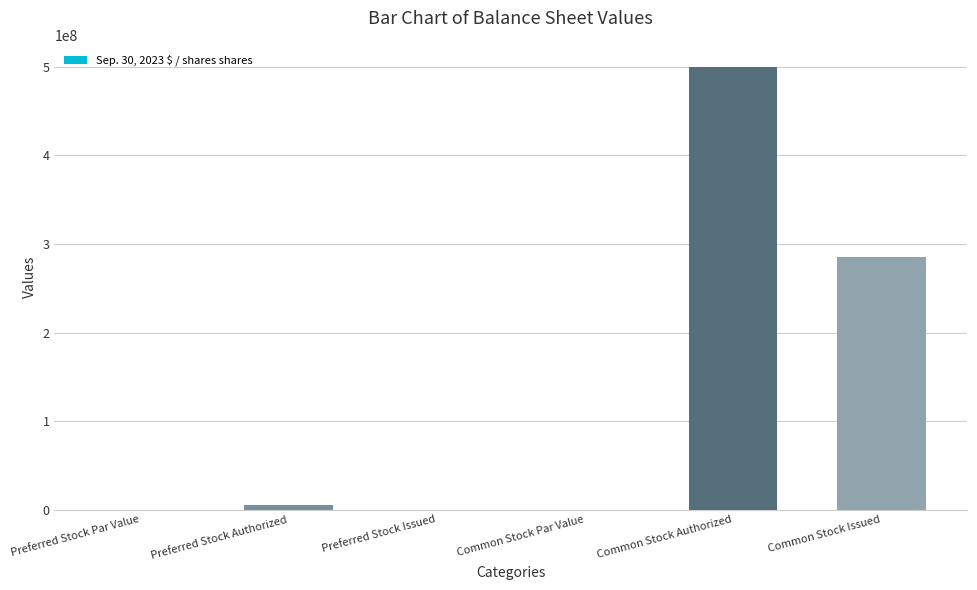

How many series are shown in this chart?

1